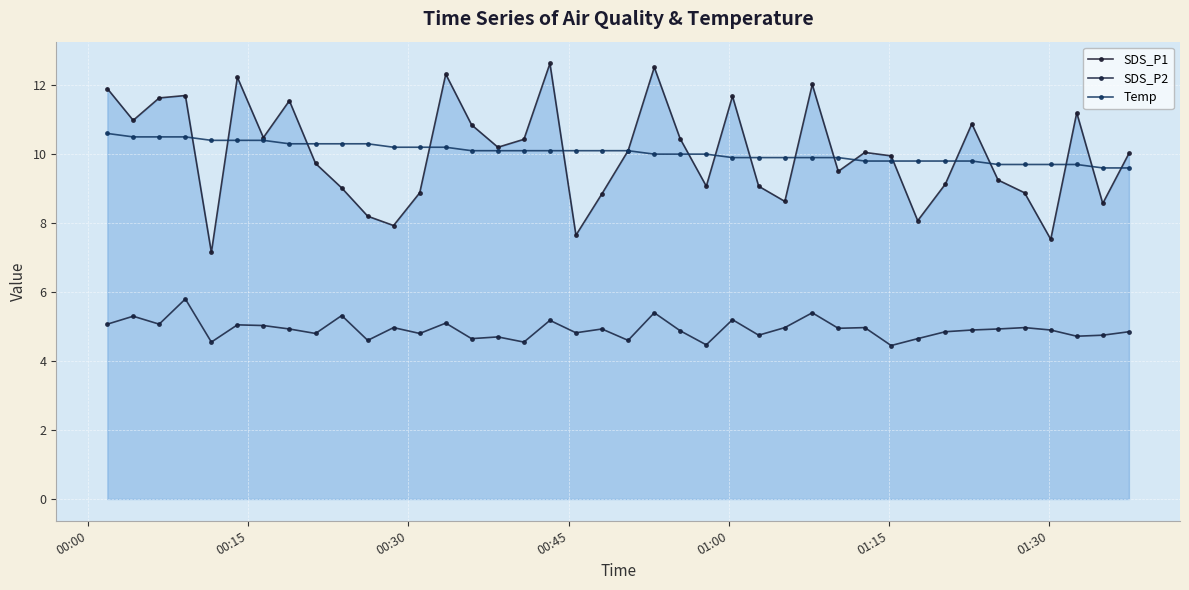

Rank the series by their maximum value, from lowest to highest.

SDS_P2, Temp, SDS_P1